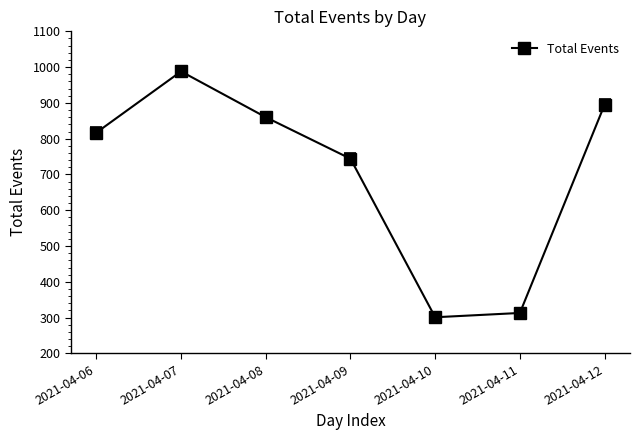

True or false: the data has more than 1 interior local peaks.

False